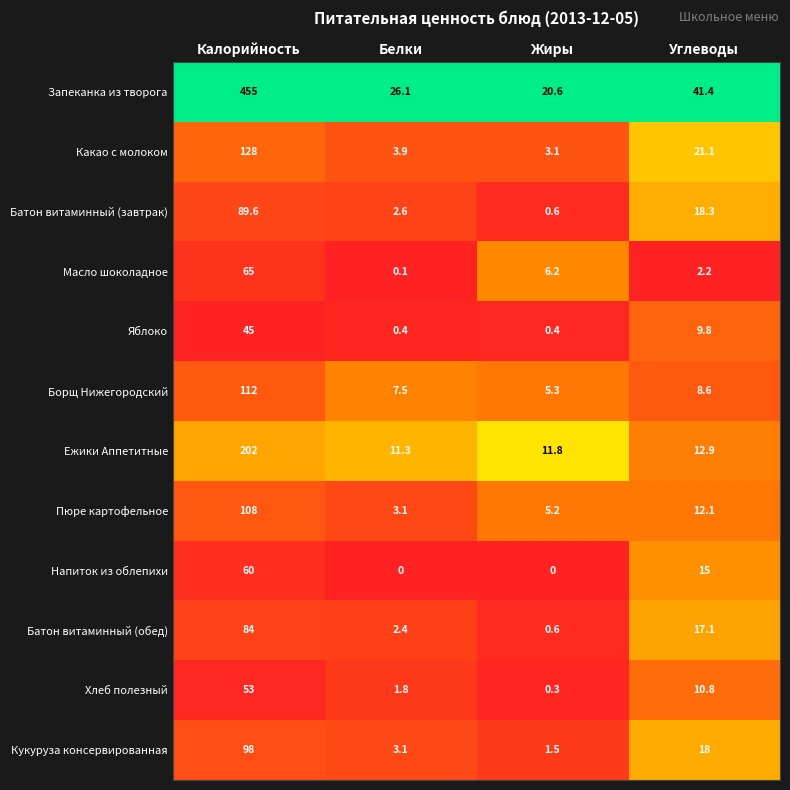

The Пюре картофельное series shows 12.1 at Углеводы. True or false?

True